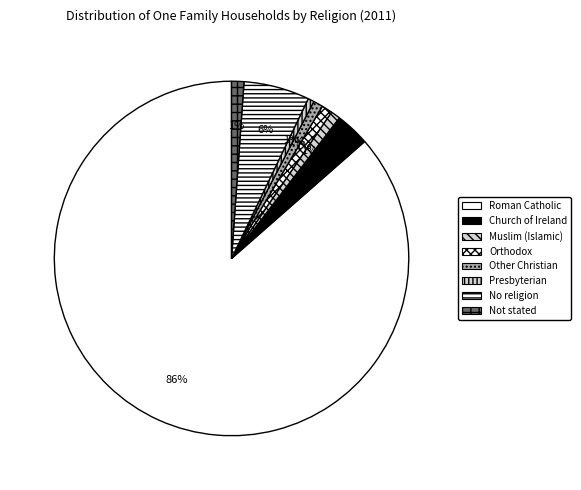

True or false: Roman Catholic accounts for 86% of the total.

True